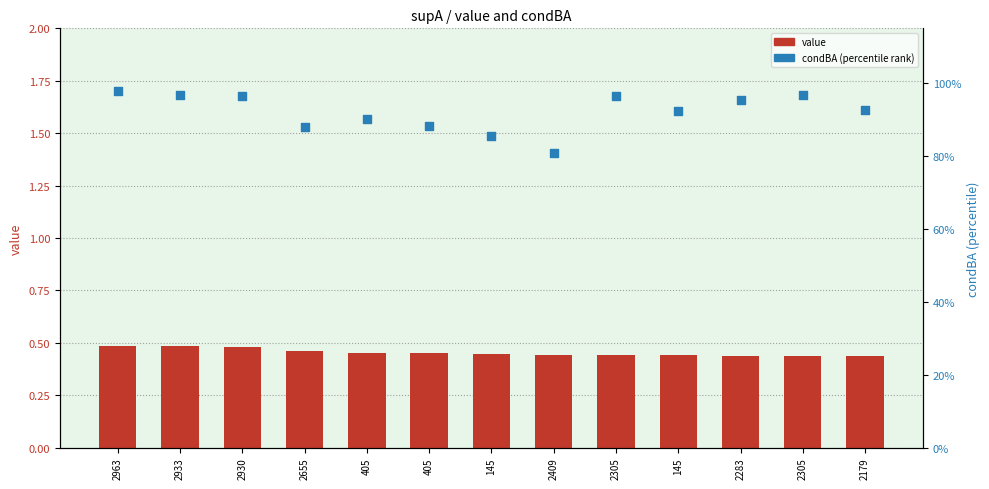

At how many categories does at least one series exceed 0?

13